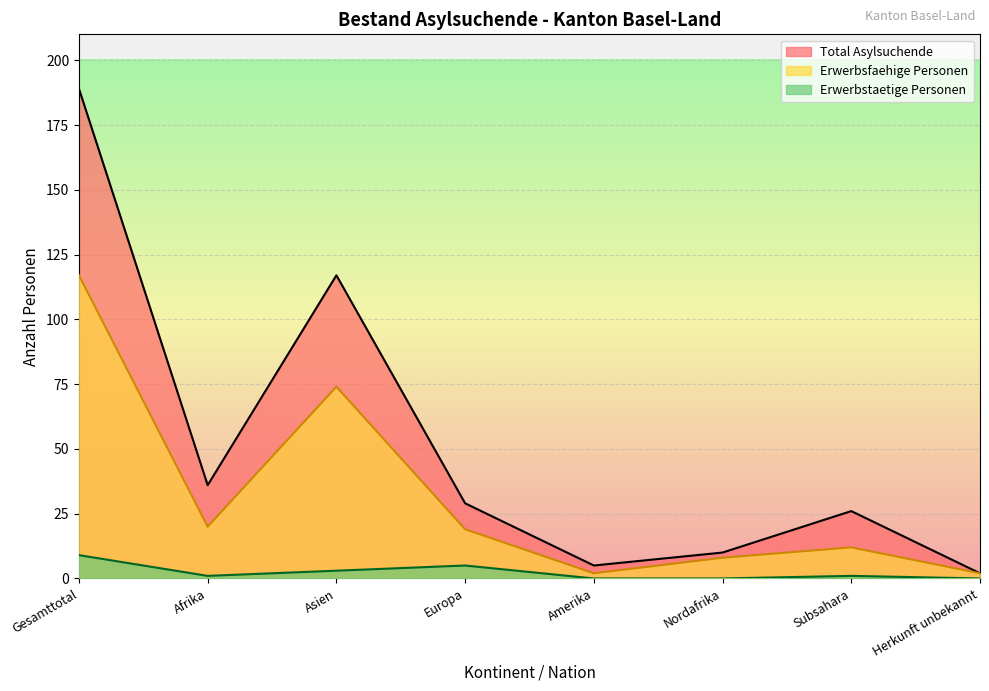

What are all the series names shown in the legend?

Total Asylsuchende, Erwerbsfaehige Personen, Erwerbstaetige Personen